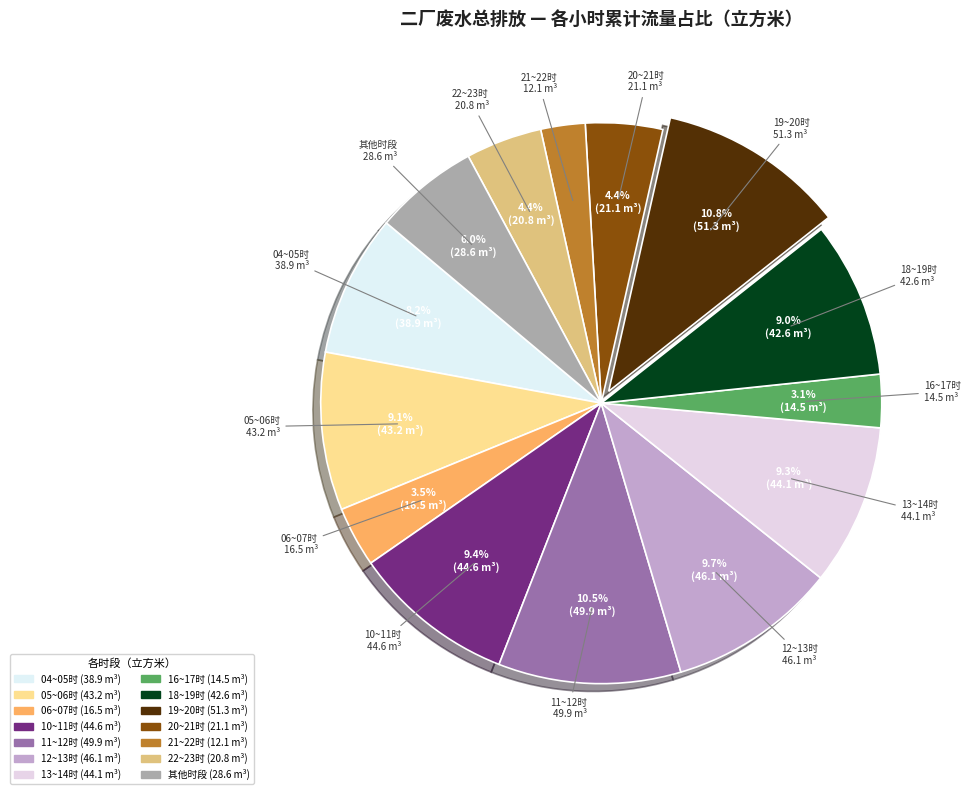

How many segments does this pie chart have?

14